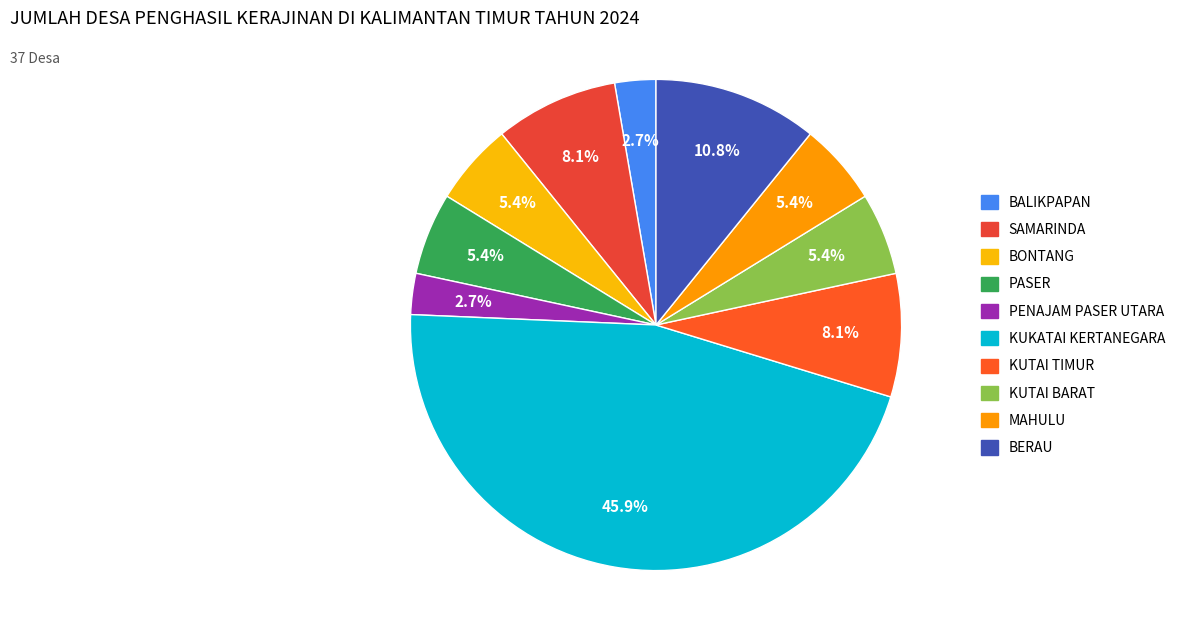

To the nearest percent, what is the difference between the largest and smallest slice percentages?

43%